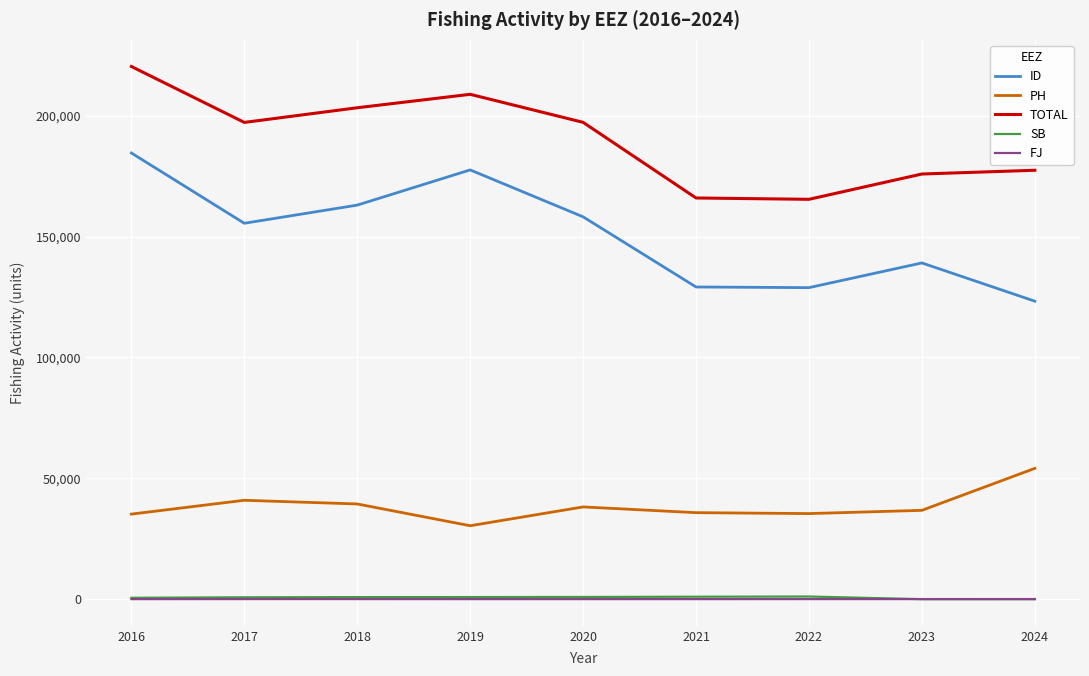

Is it true that PH equals 54087 at 2018?

False